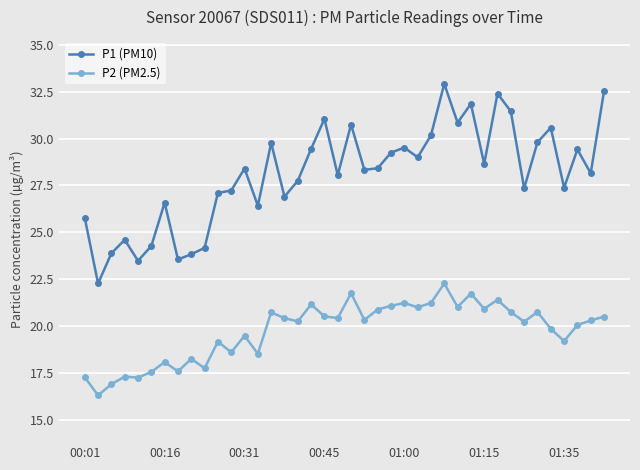

What is the sum of all P1 (PM10) values?

1123.3